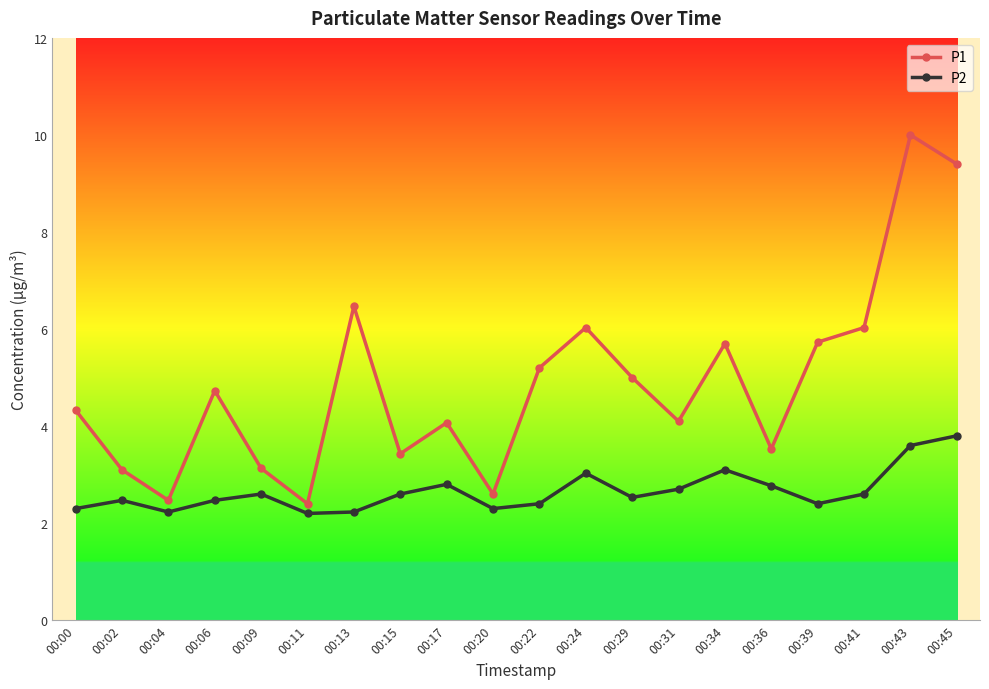

Which series has the largest range (max minus min)?

P1